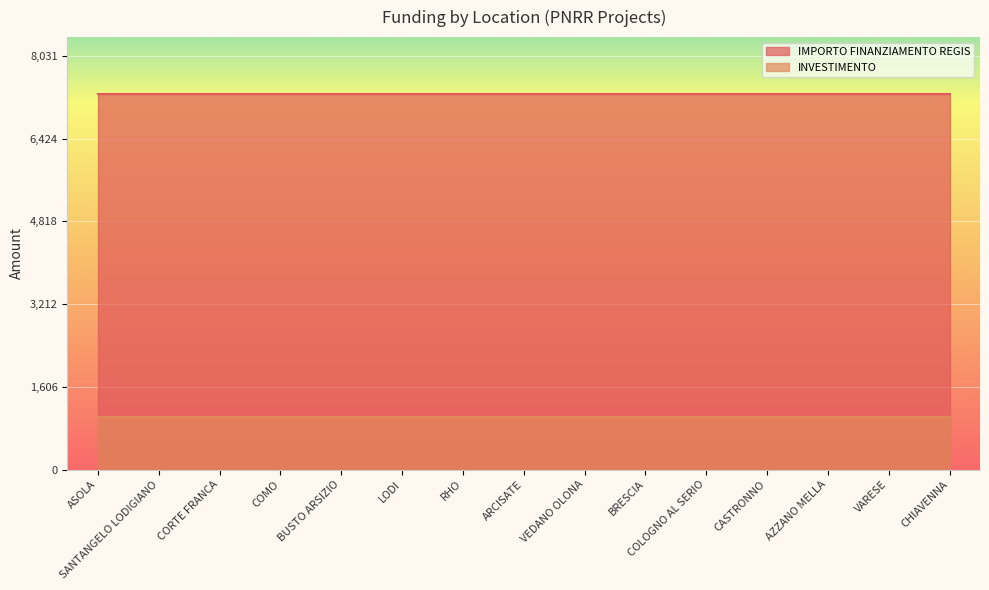

At which category is the sum across all series the highest?

ASOLA